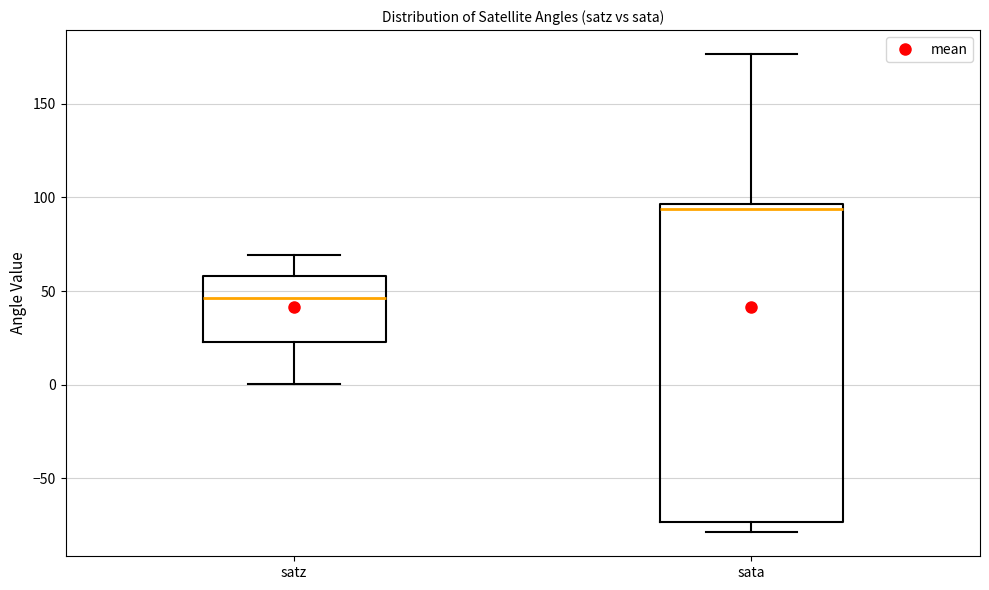

Reading left to right, read every box against the y-axis: the position of its median line, the range the box covers, and the ends of its whiskers. The values are not printed on the chart, so give them approximately, as read against the axis.

satz: median 45, box 25 to 60, whiskers 0 to 70
sata: median 95 (just below the box's upper edge), box -75 to 95, whiskers -80 to 175